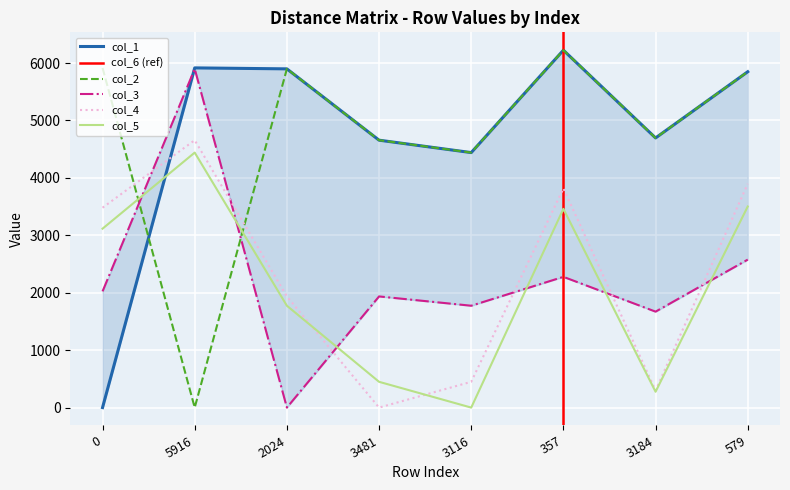

Rank the series at 579 from lowest to highest value.

col_3, col_5, col_4, col_1, col_2